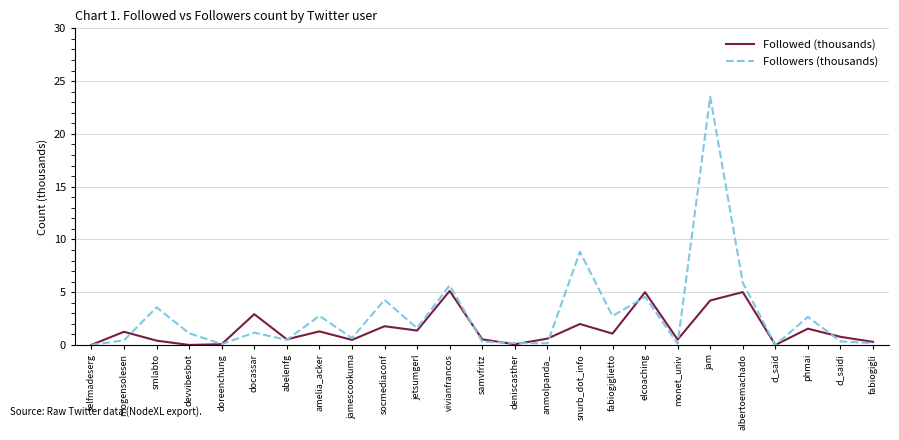

Which series has the largest total across all categories?

Followers (thousands)